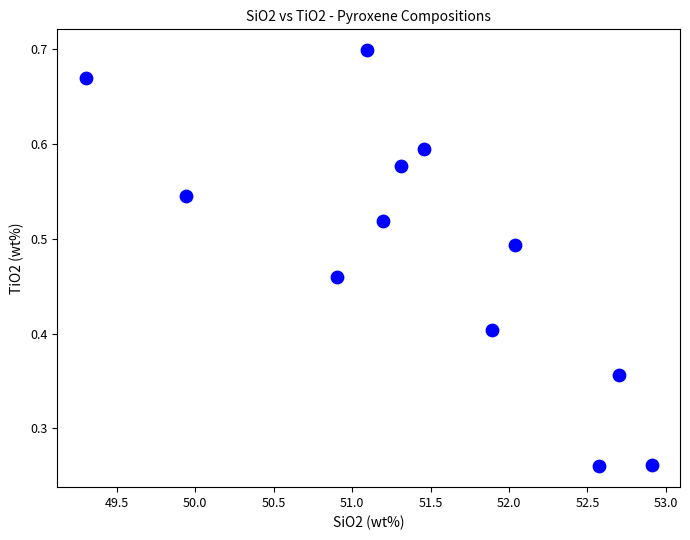

What is the range of X values (max minus min)?

3.6